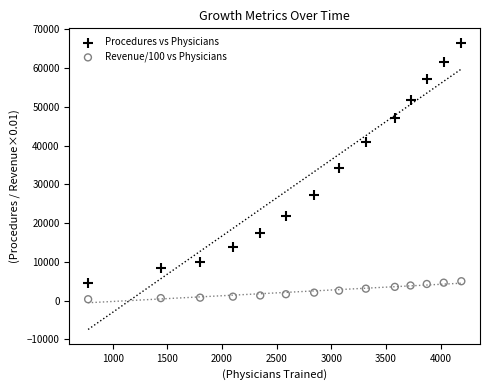

Which series contains the highest Y value?

Procedures vs Physicians